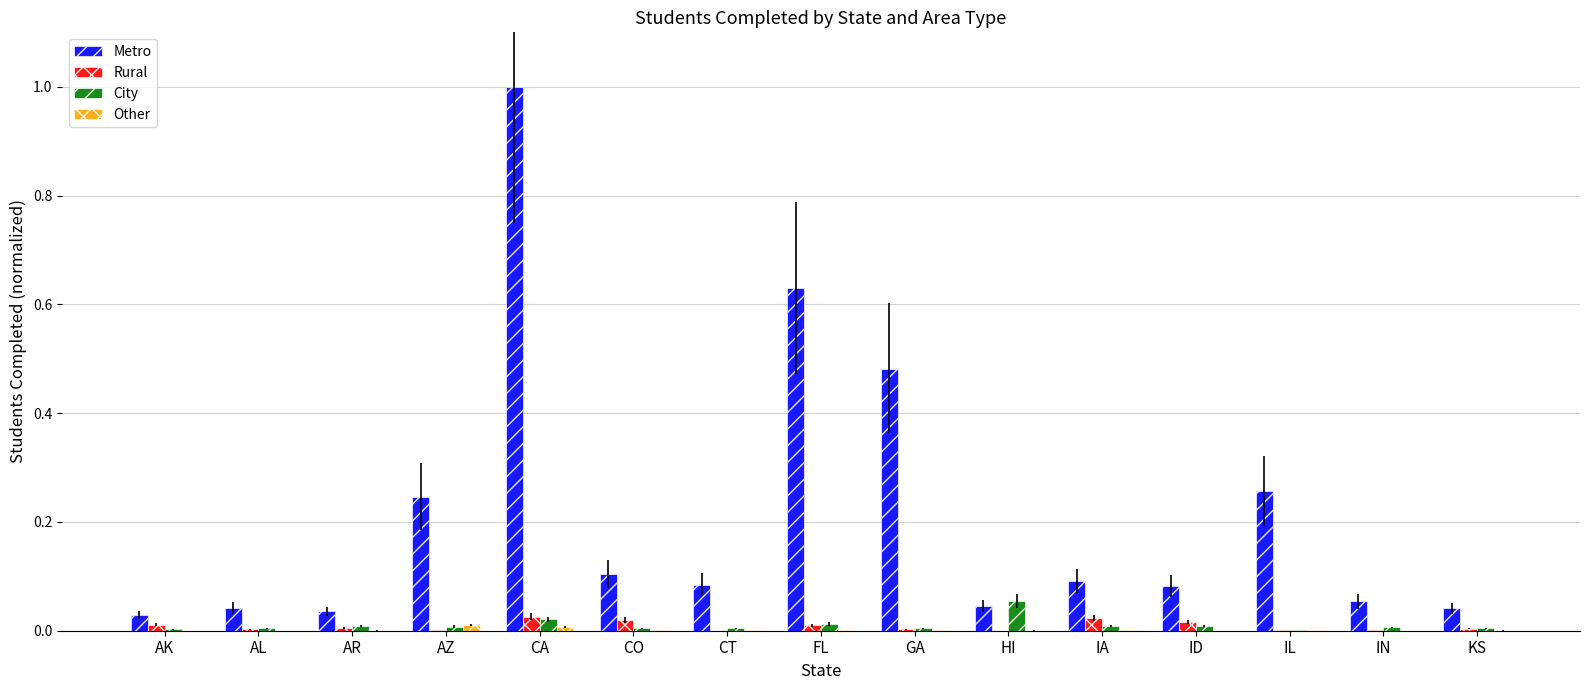

The Metro series shows 0.3 at FL. True or false?

False